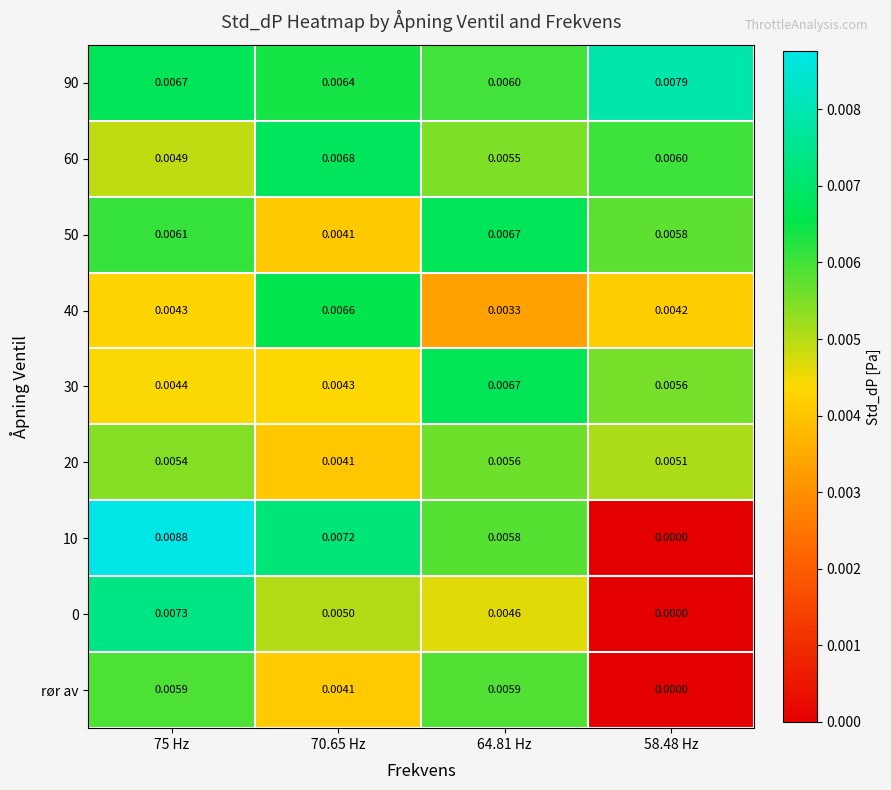

Is the value of 0 at 58.48 Hz greater than the value of rør av at 64.81 Hz?

No